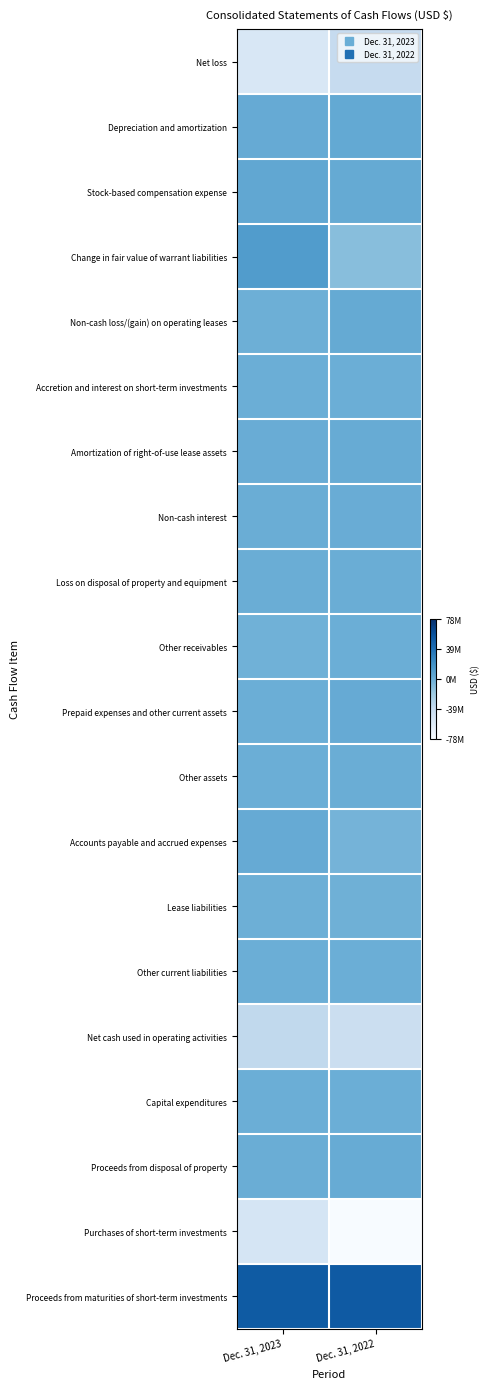

At how many categories does at least one series exceed 0?

2